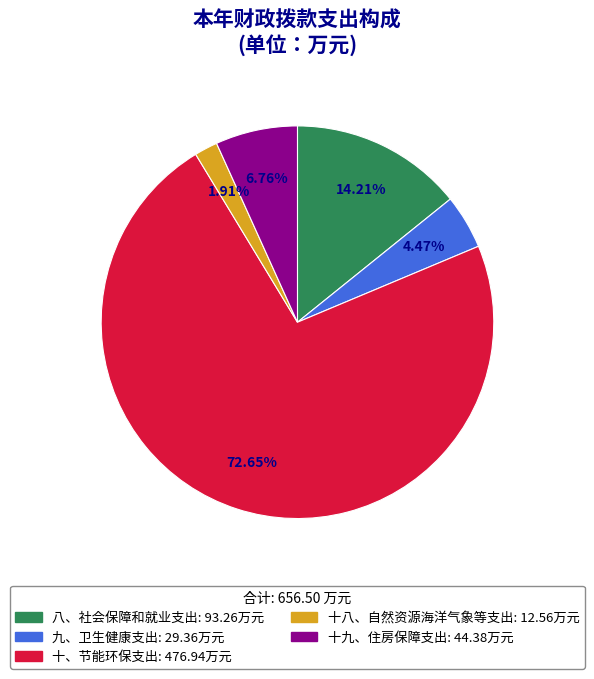

Which has a higher value, 十九、住房保障支出 or 八、社会保障和就业支出?

八、社会保障和就业支出